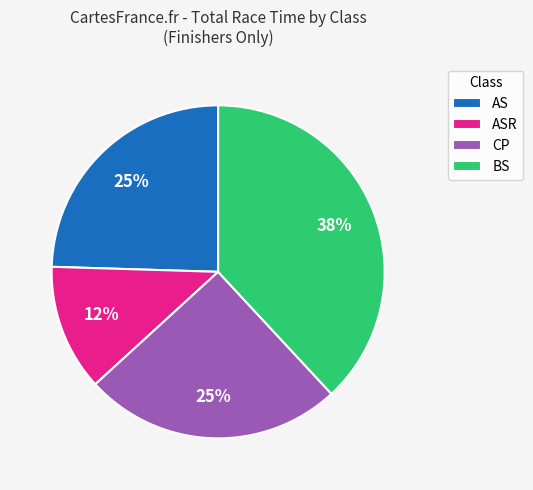

What is the smallest slice in the pie chart?

ASR